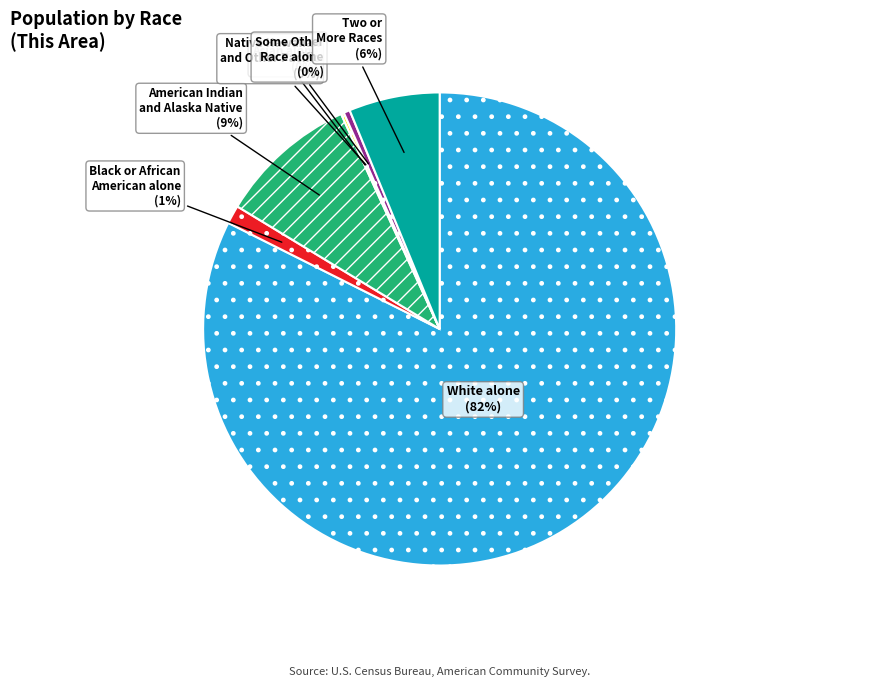

Is there a majority slice in this chart?

Yes